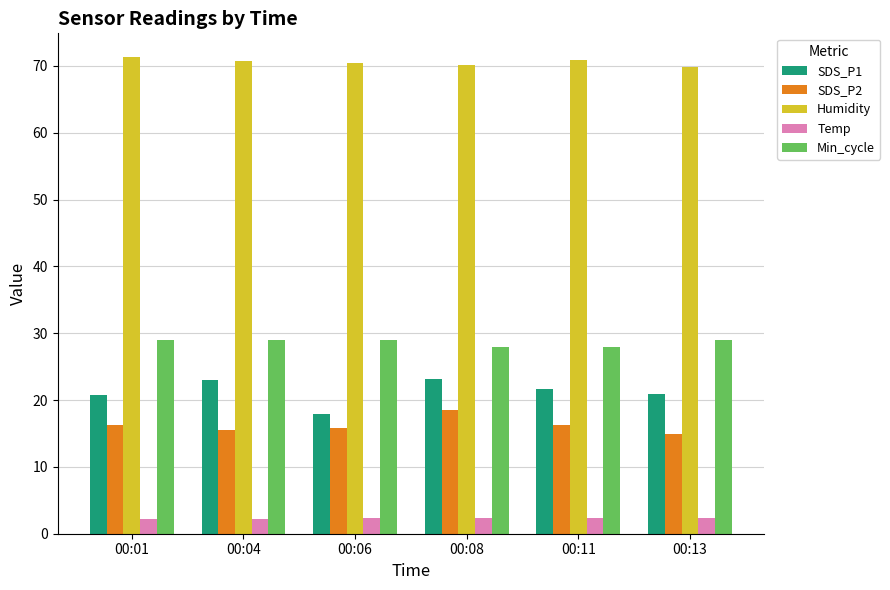

What is the difference between the second highest and minimum values in the SDS_P1 series?

5.0